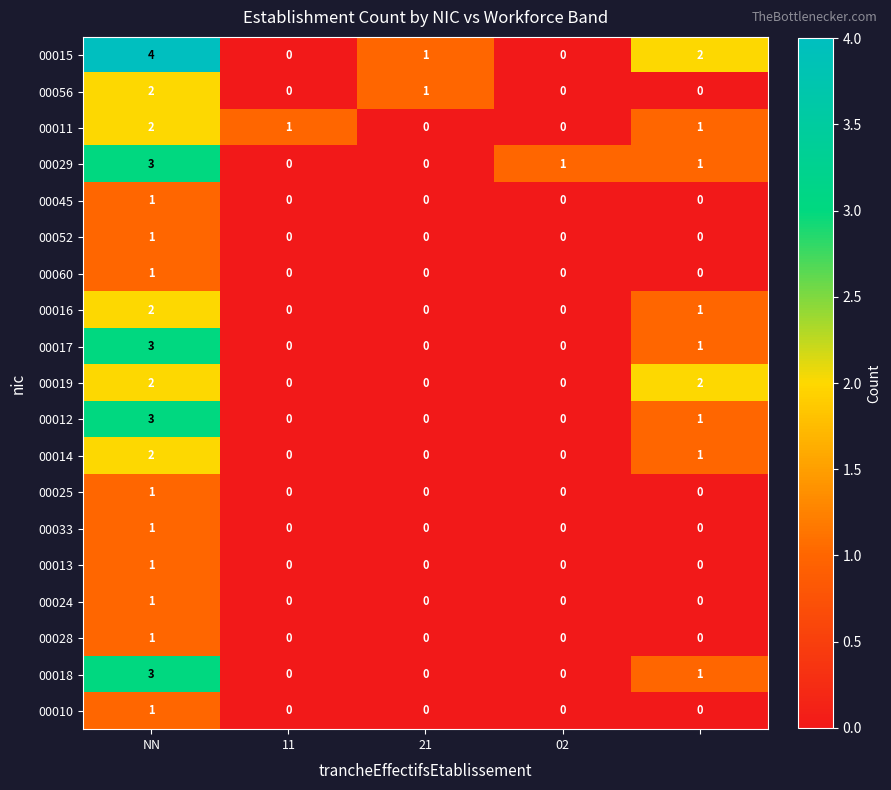

Count the 00014 values in the range 0 to 1.

4